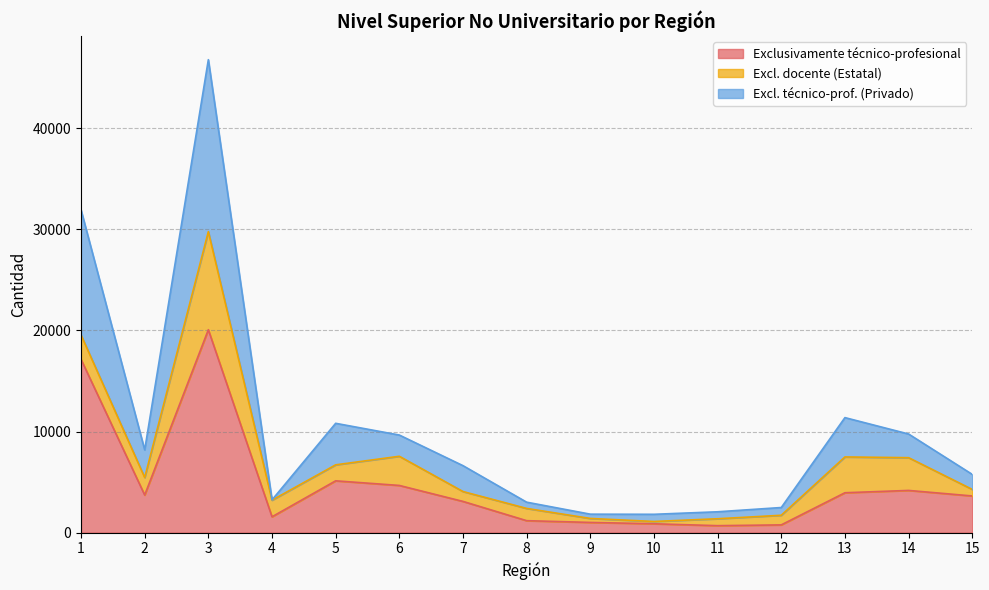

The value of Exclusivamente técnico-profesional at 4 is 1568. True or false?

True